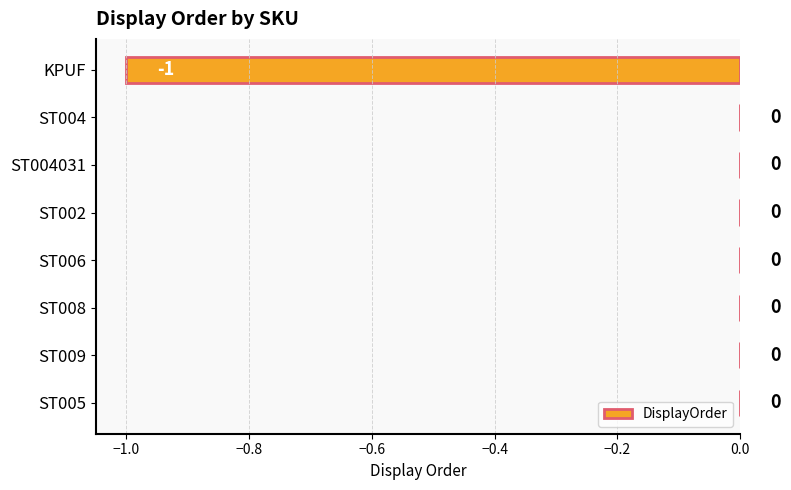

Is it true that the value at ST005 is 0?

True